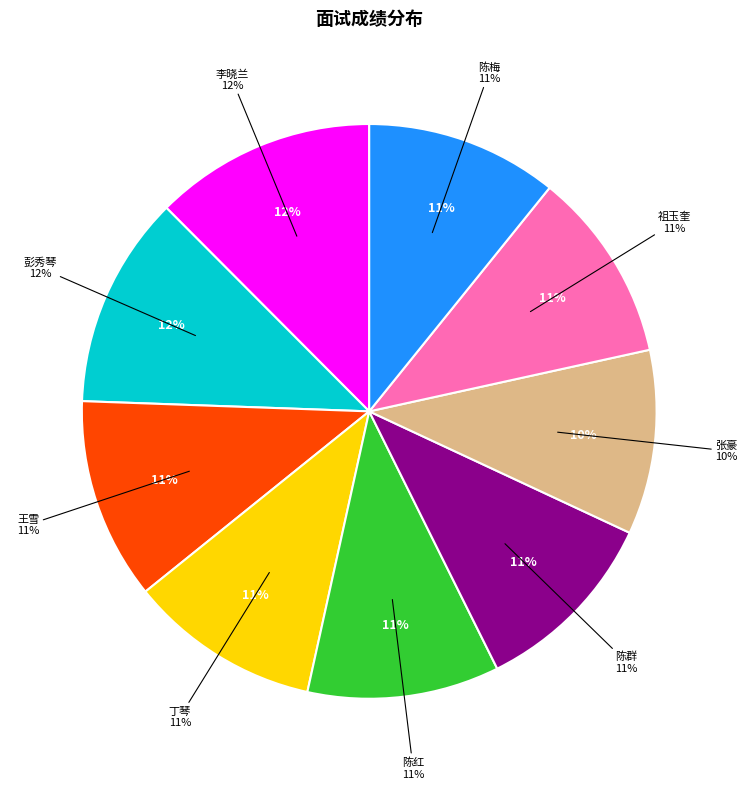

To the nearest percent, what percentage of the pie is 祖玉奎?

11%